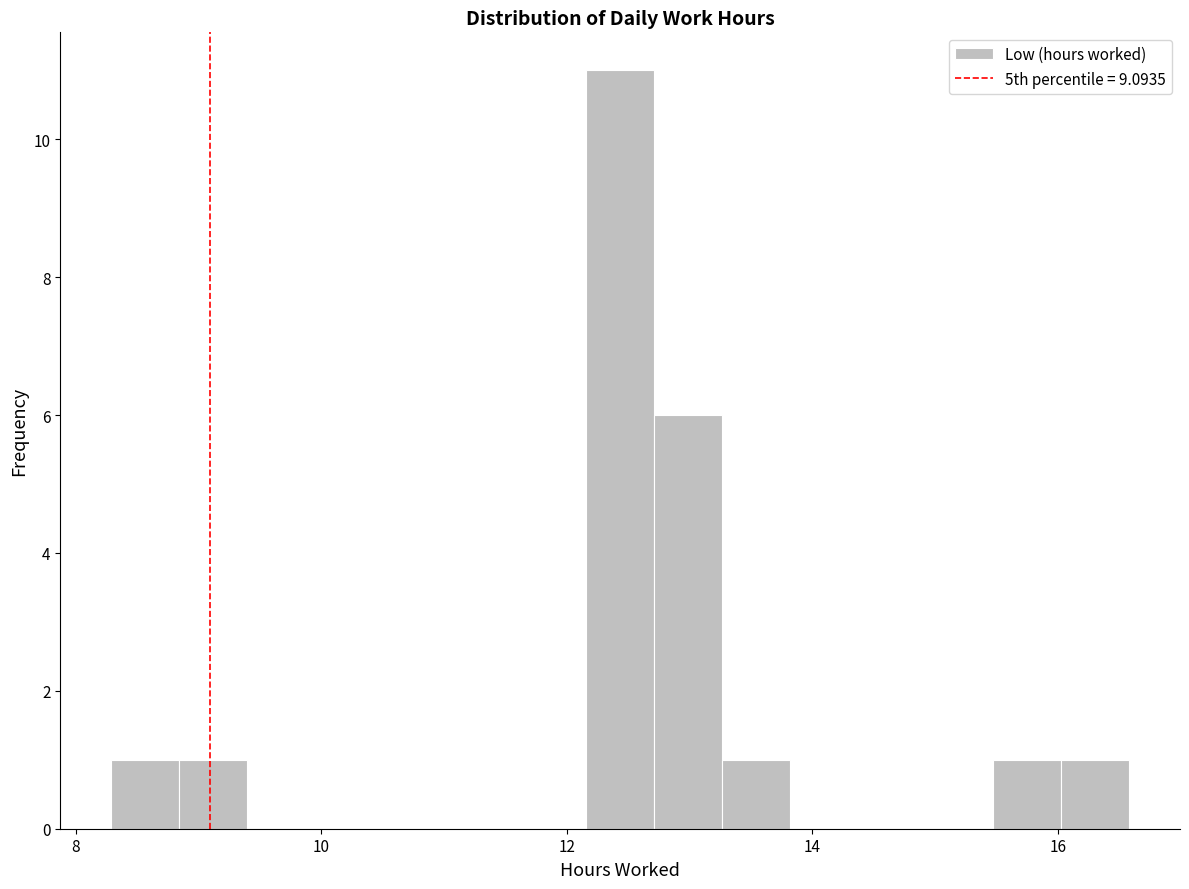

Around what value on the x-axis is the tallest bar? Give the approximate position of its centre, as read against the axis.

12.4